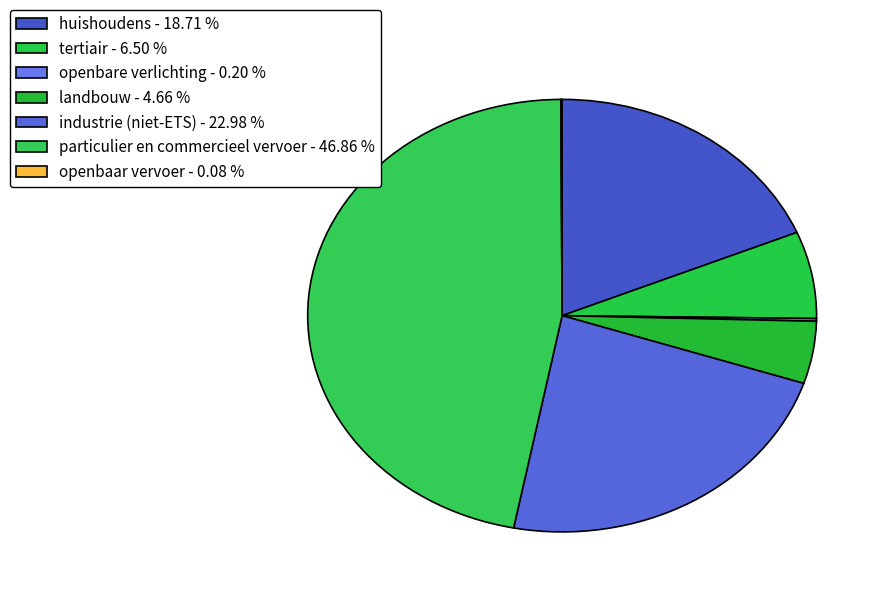

How many slices are in this pie chart?

7